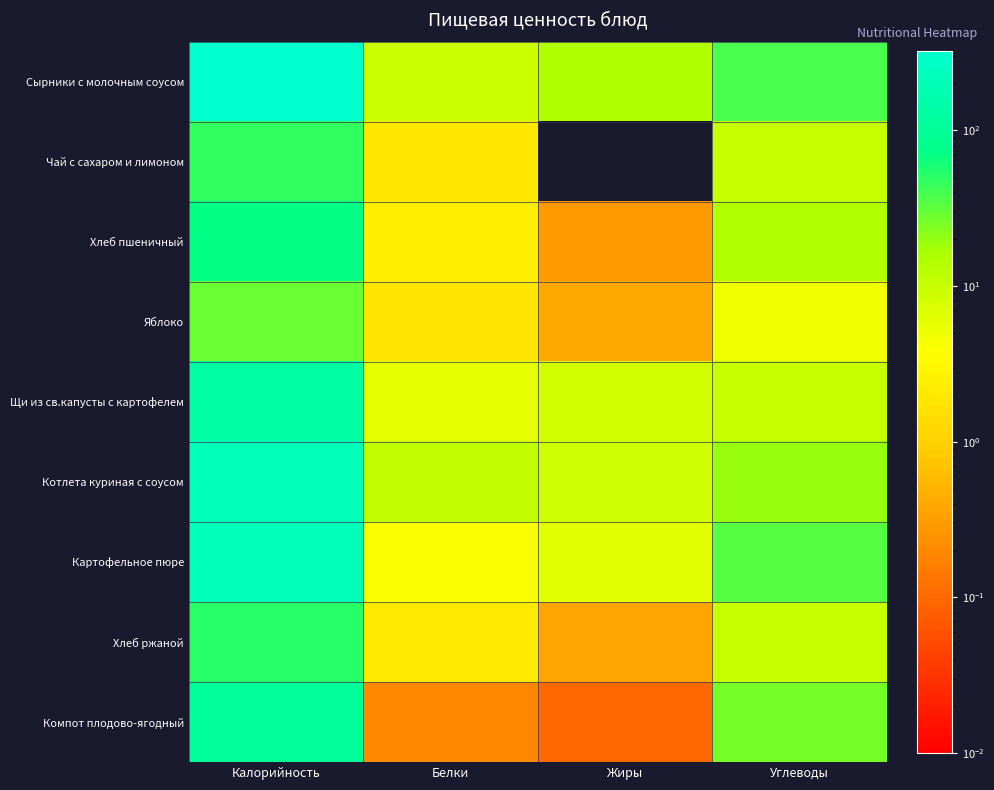

Which series has the largest total across all categories?

Сырники с молочным соусом